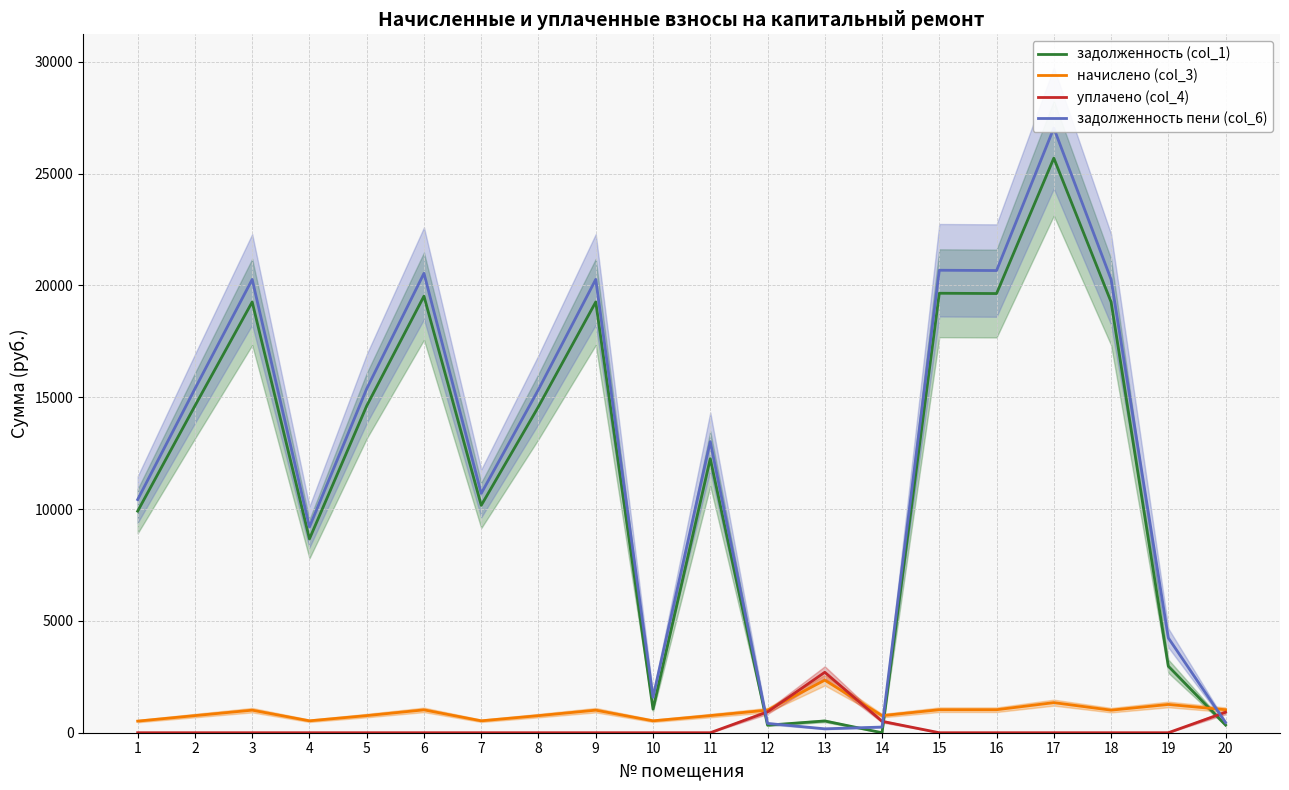

At which category does the chart reach its minimum across all series?

14